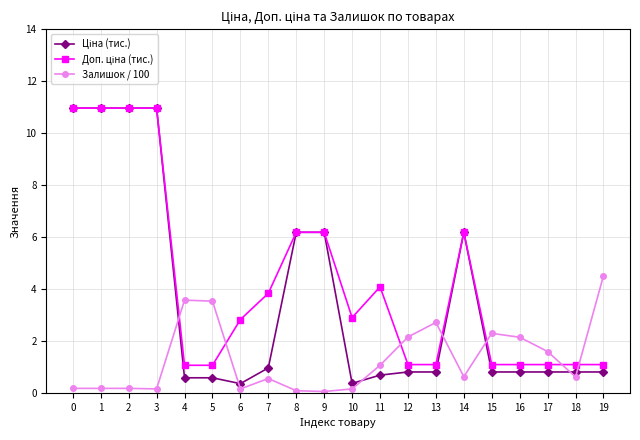

What is the total value across all series at 5?

5.2